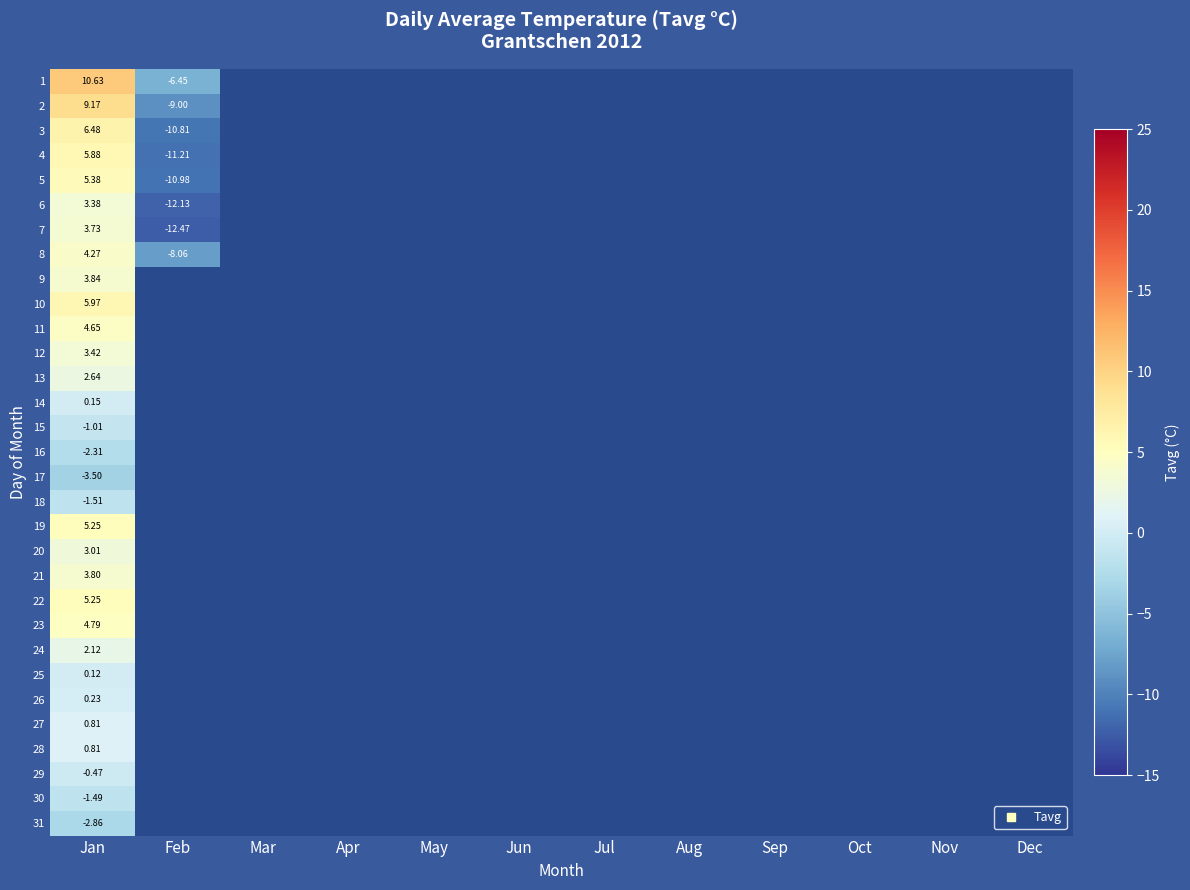

What is the minimum value for 17?

-3.5